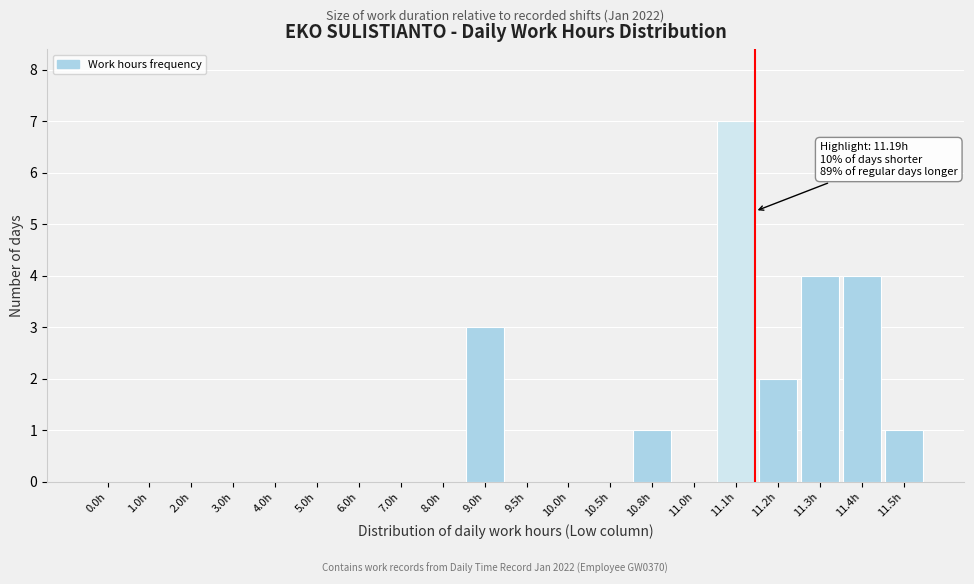

Reading left to right, list all the values displayed in this chart.

0.0h=0	1.0h=0	2.0h=0	3.0h=0	4.0h=0	5.0h=0	6.0h=0	7.0h=0	8.0h=0	9.0h=3	9.5h=0	10.0h=0	10.5h=0	10.8h=1	11.0h=0	11.1h=7	11.2h=2	11.3h=4	11.4h=4	11.5h=1